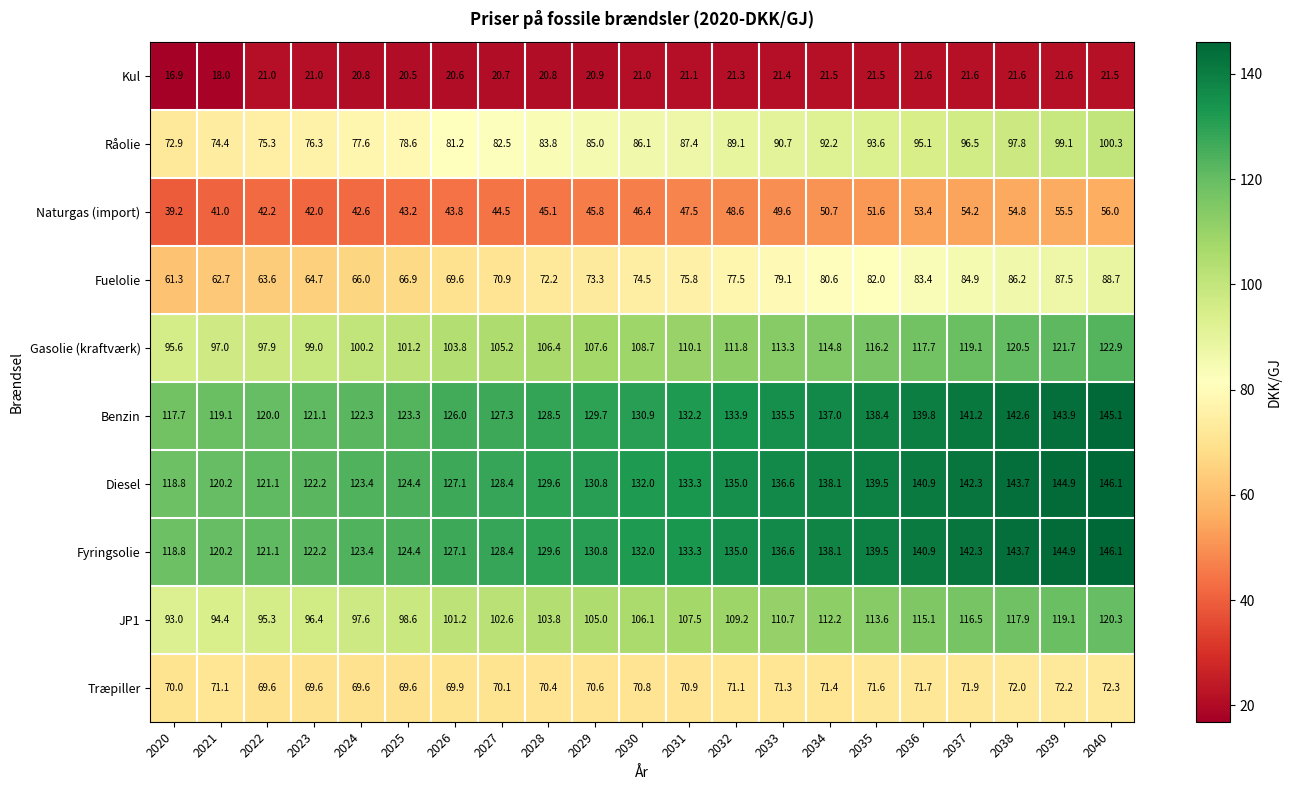

Where is Fyringsolie nearest to the value 132?

2030